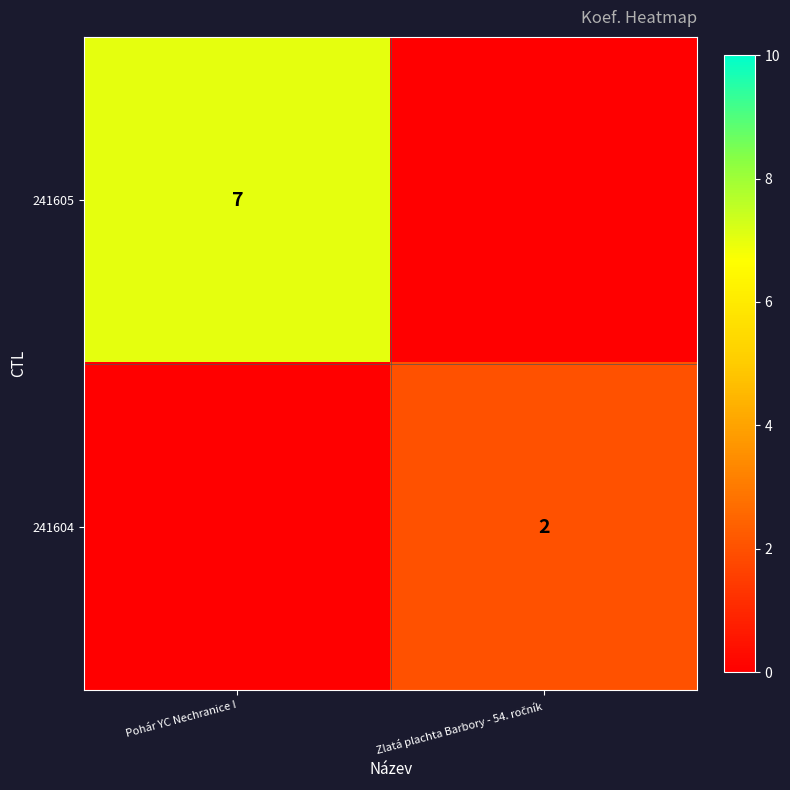

What is the spread (max minus min) of values at Pohár YC Nechranice I?

7